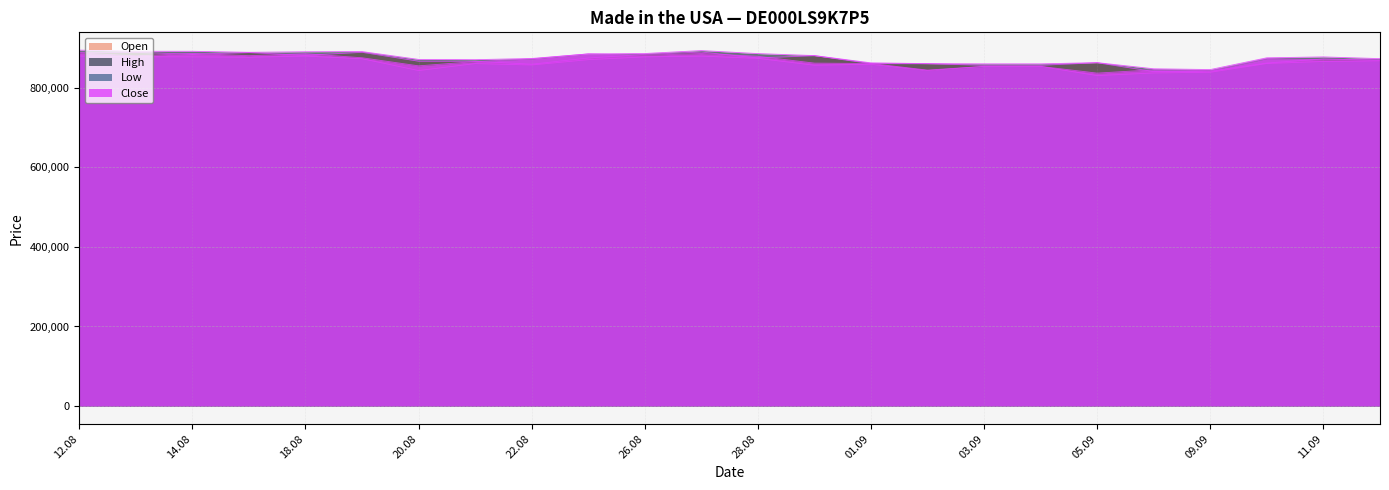

What position from the left is 15.08.2025?

4